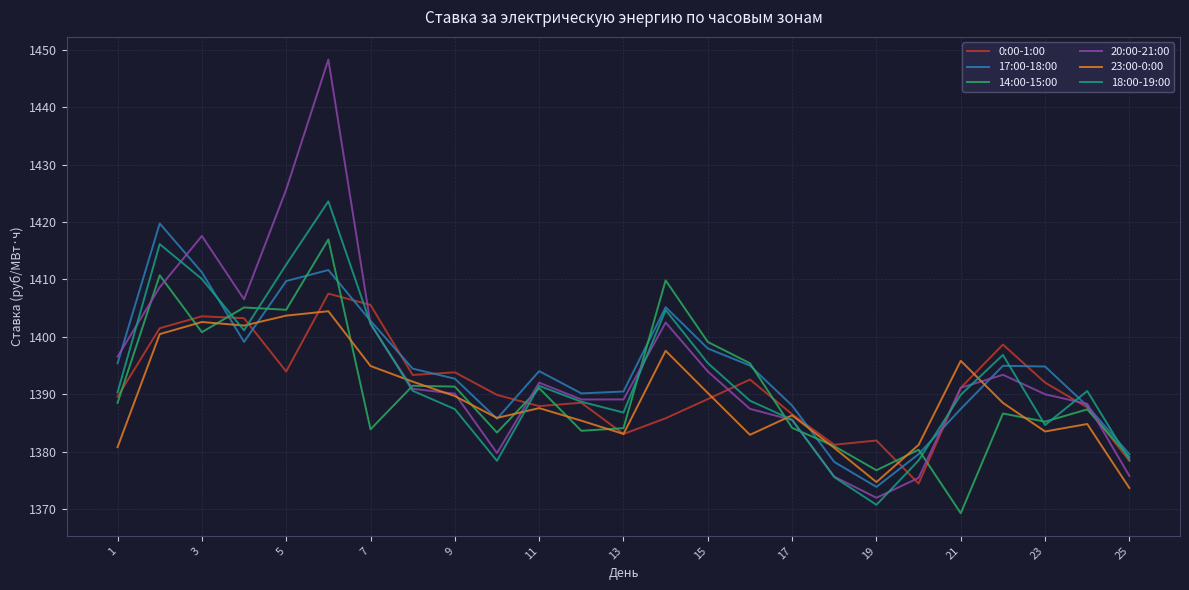

Which series has the largest range (max minus min)?

20:00-21:00